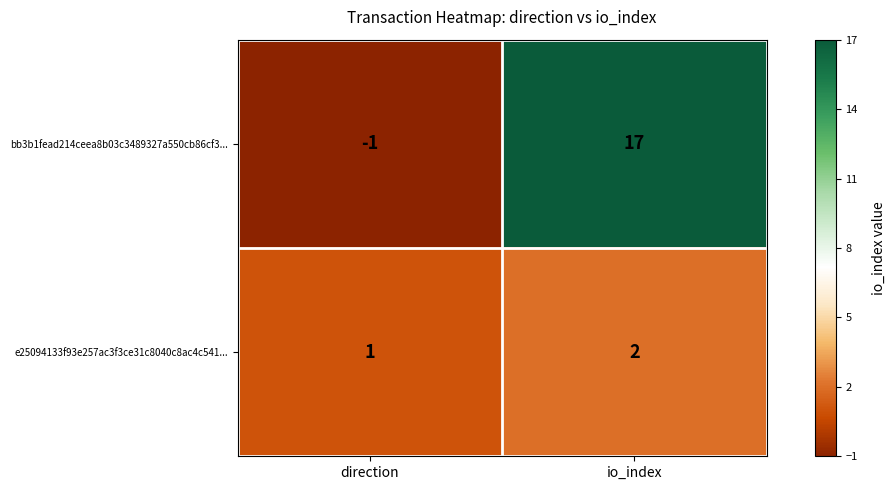

Reading left to right, what are all the values shown in this chart?

bb3b1fead214ceea8b03c3489327a550cb86cf3...: direction=-1	io_index=17
e25094133f93e257ac3f3ce31c8040c8ac4c541...: direction=1	io_index=2